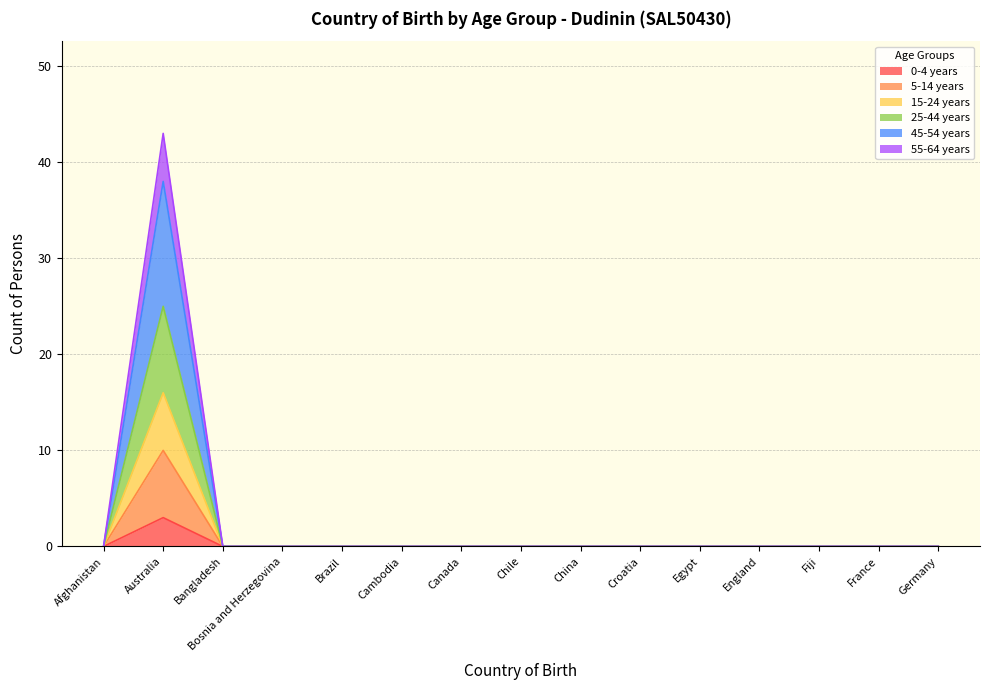

True or false: 5-14 years and 55-64 years intersect in this chart.

False